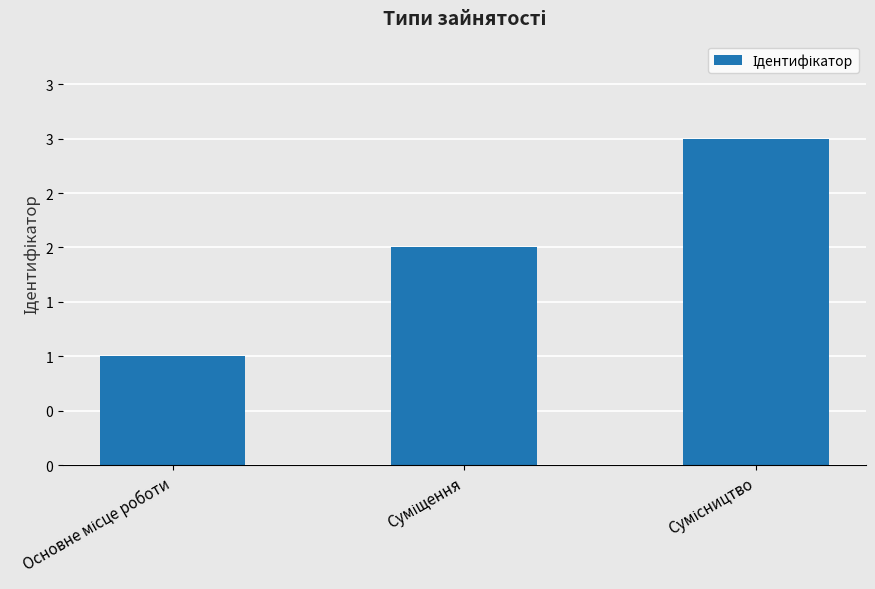

What is the label of the 2nd bar from the left?

Суміщення